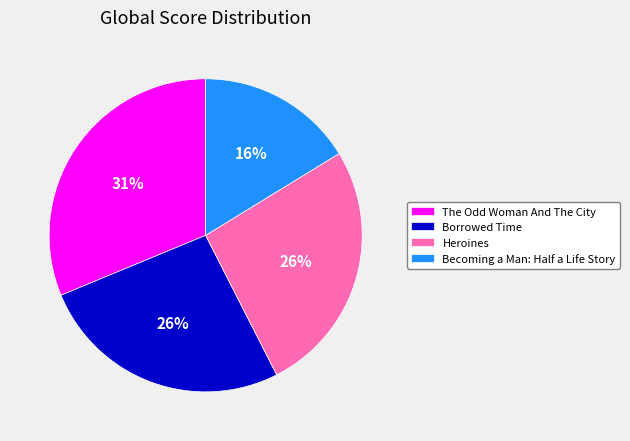

To the nearest percent, what percentage of the pie is Becoming a Man: Half a Life Story?

16%